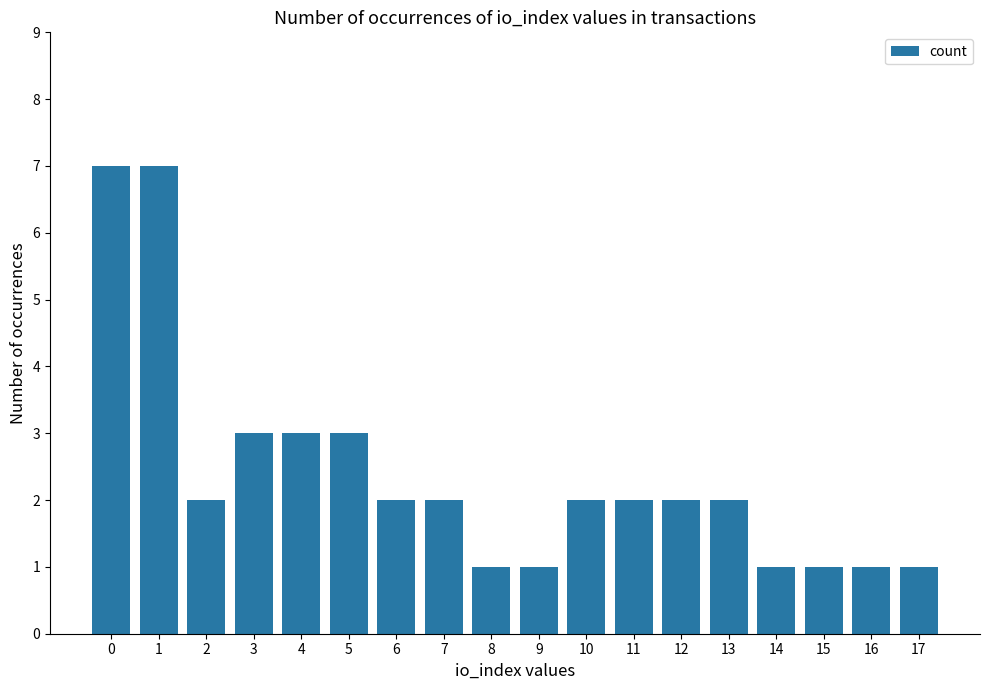

Are the bars horizontal?

No